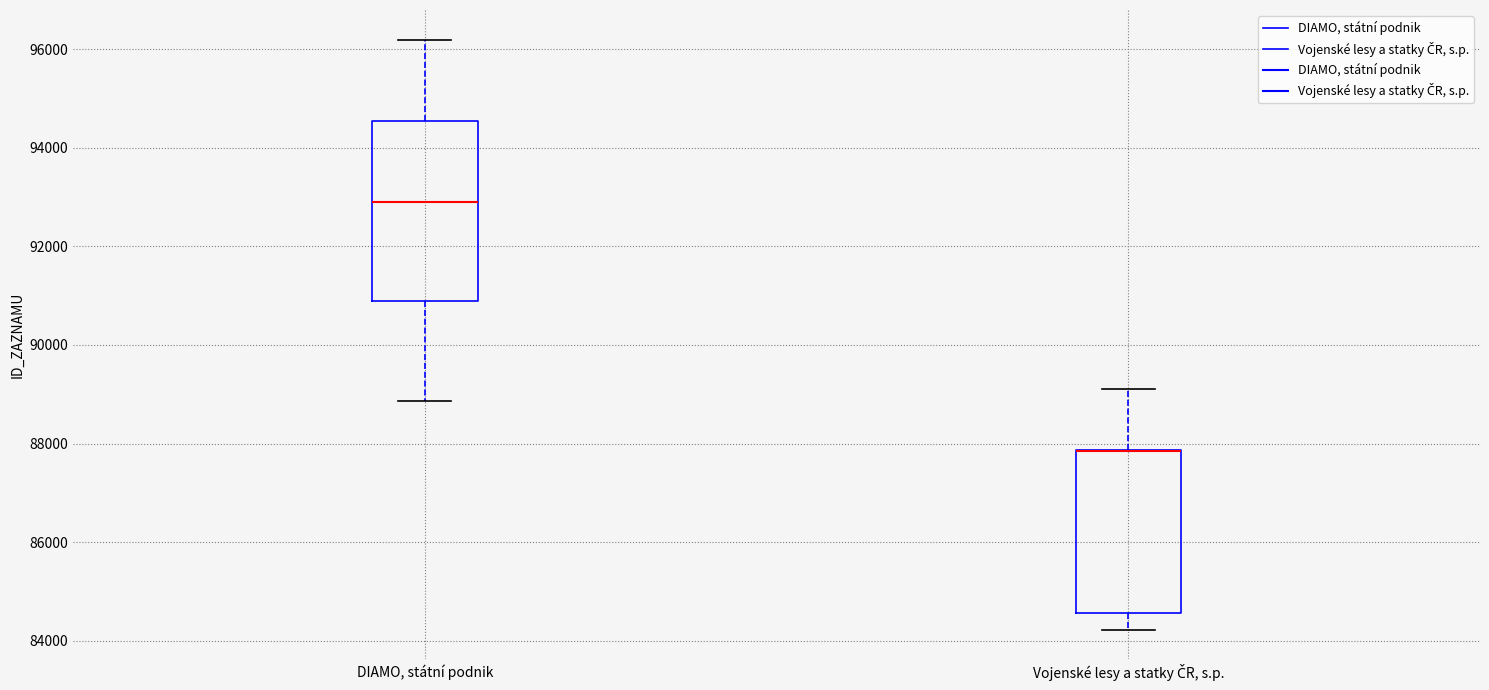

Reading left to right, read every box against the y-axis: the position of its median line, the range the box covers, and the ends of its whiskers. The values are not printed on the chart, so give them approximately, as read against the axis.

DIAMO, státní podnik: median 93000, box 90800 to 94600, whiskers 88800 to 96200
Vojenské lesy a statky ČR, s.p.: median 87800 (drawn on the box's upper edge), box 84600 to 87800, whiskers 84200 to 89200